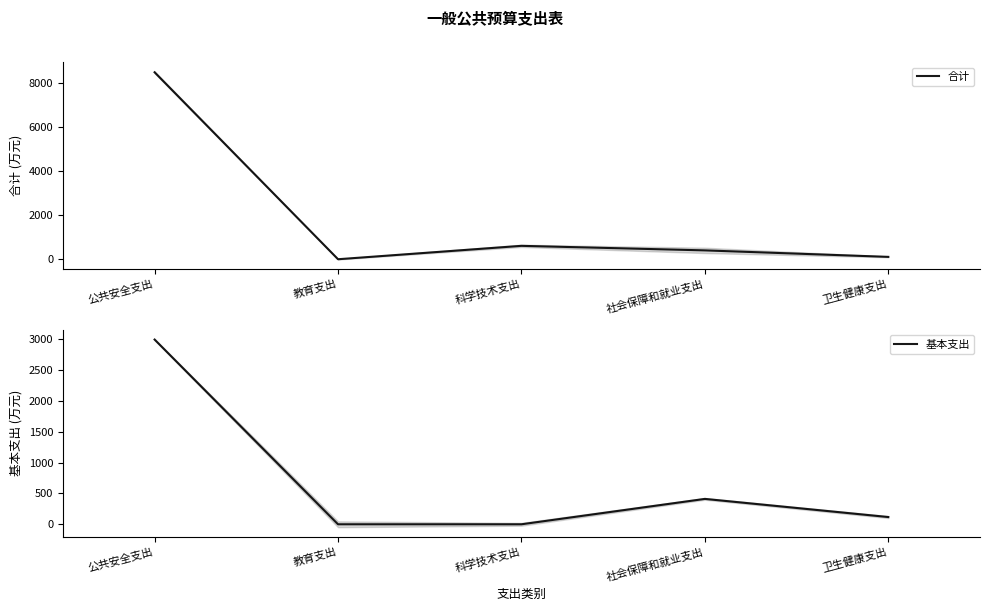

The 合计 series shows 411.9 at 社会保障和就业支出. True or false?

True